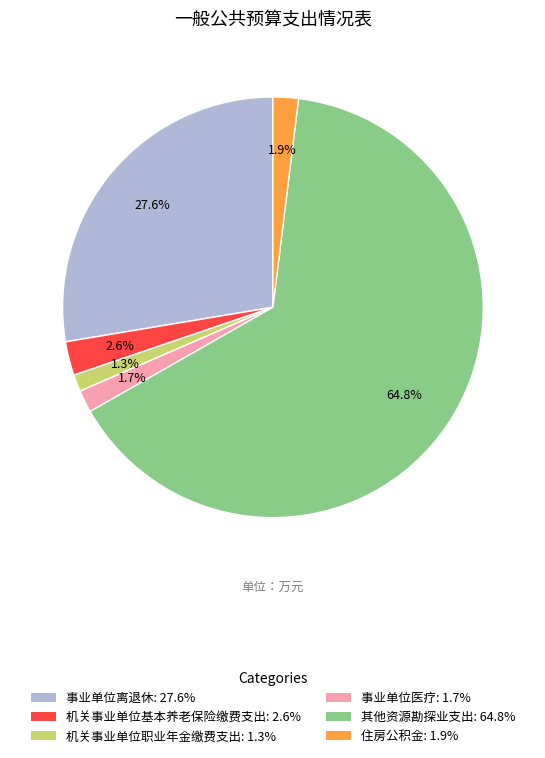

To the nearest percent, what portion does 机关事业单位职业年金缴费支出 represent?

1%